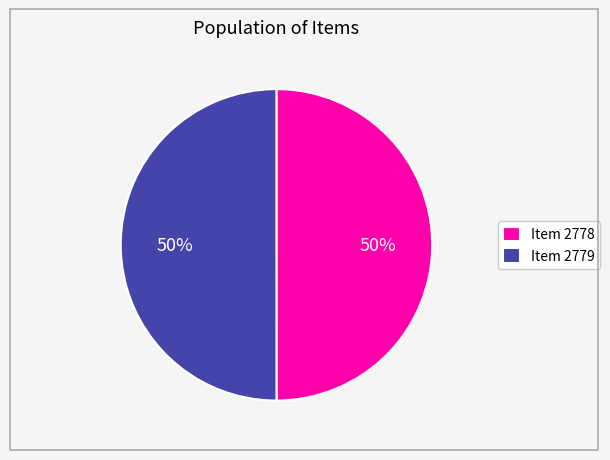

Is it true that Item 2778 is 50% of the pie?

True